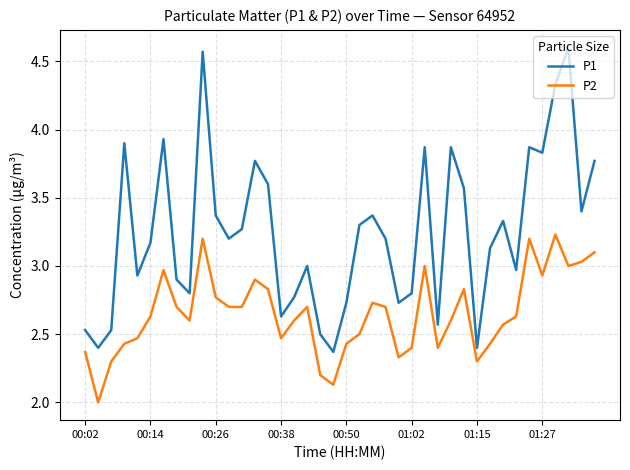

Rank the series by their maximum value, from lowest to highest.

P2, P1